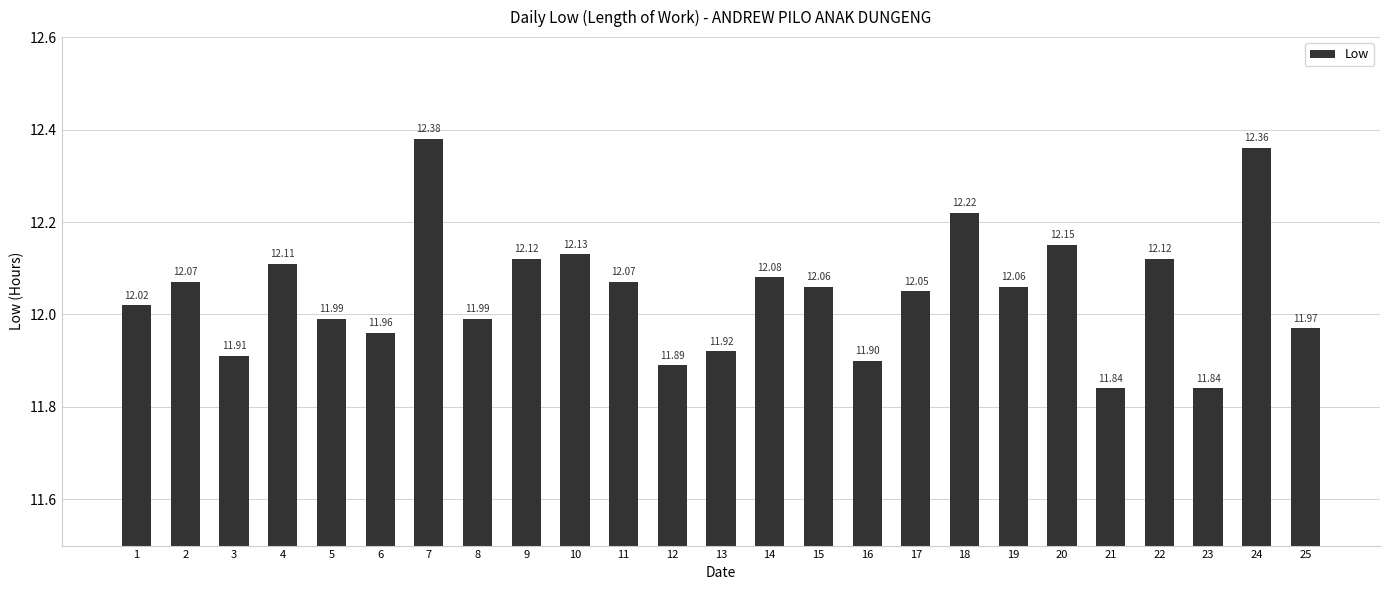

Does the chart contain stacked bars?

No